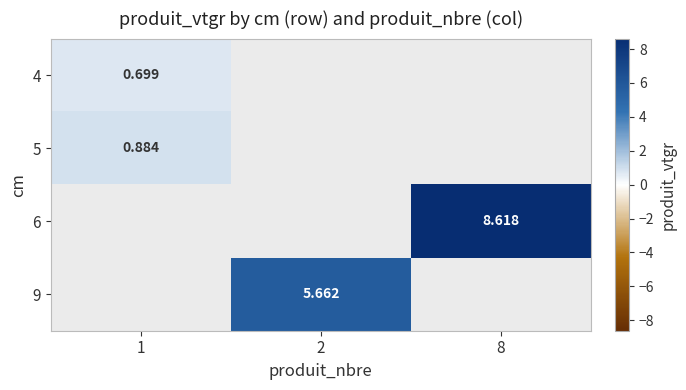

How many values in the 9 series exceed 5?

1